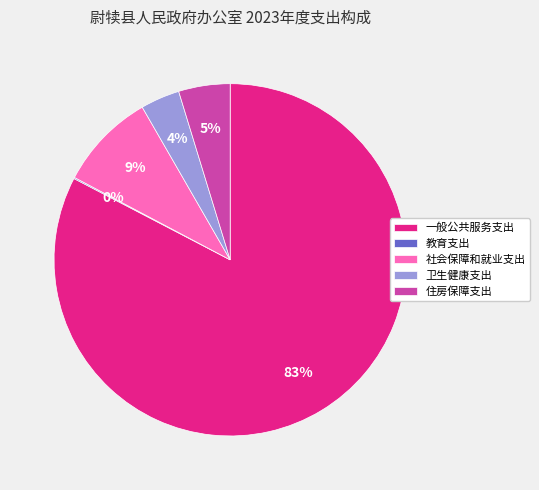

What is the ratio of the value at 一般公共服务支出 to the value at 社会保障和就业支出?

9.2